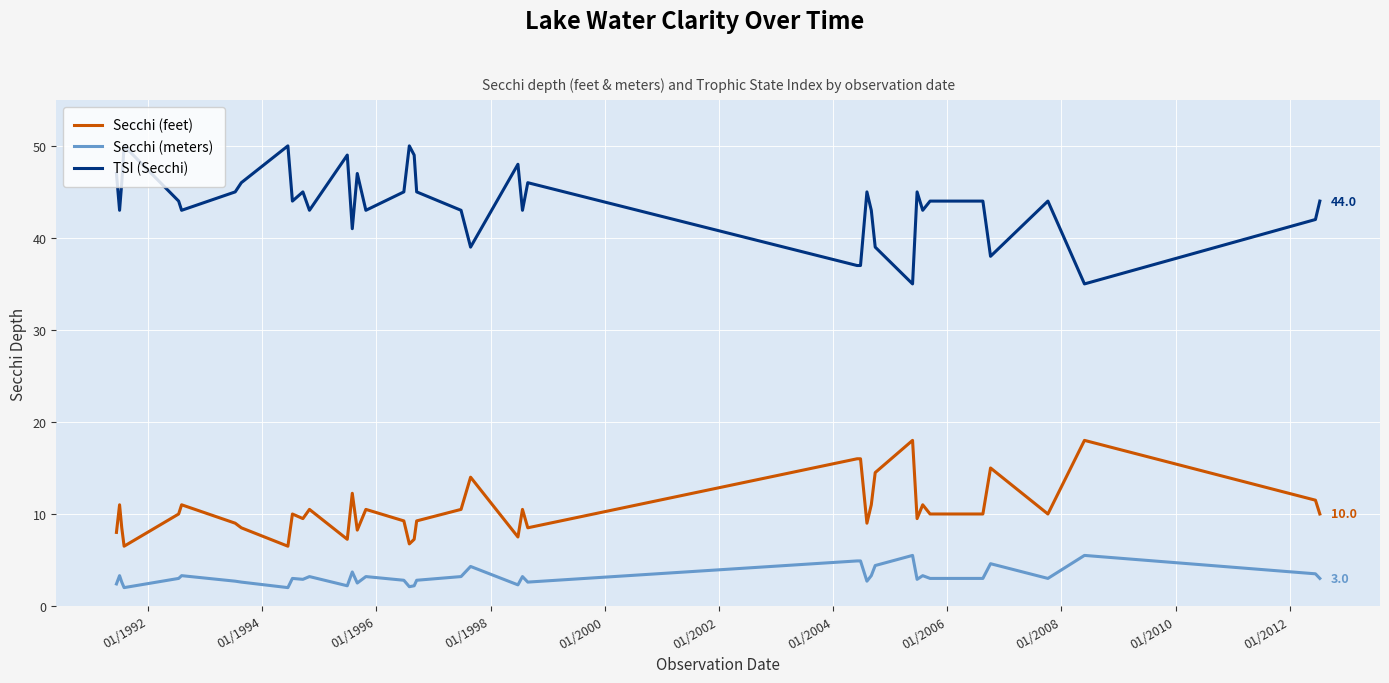

What is the difference between the maximum and second lowest values in the TSI (Secchi) series?

15.0